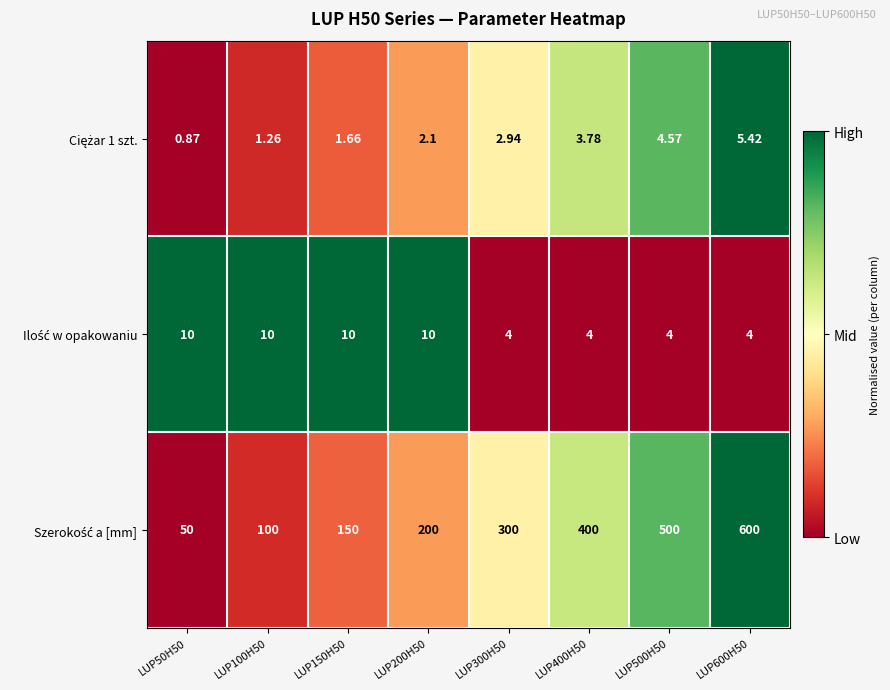

What is the total value across all series at LUP500H50?

508.6